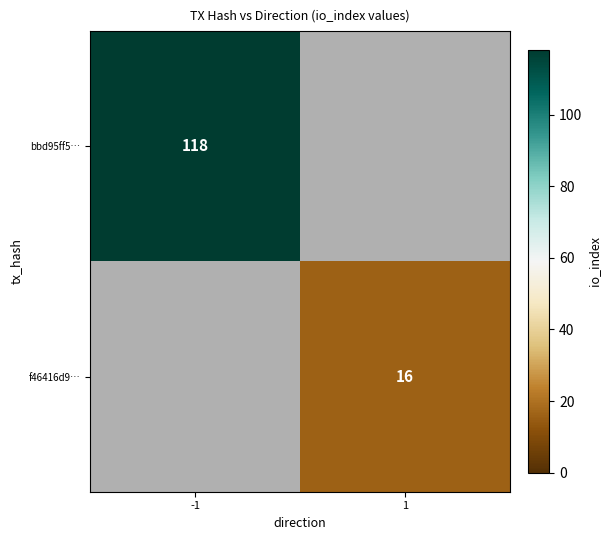

True or false: bbd95ff5… has a value of 118 at -1.

True